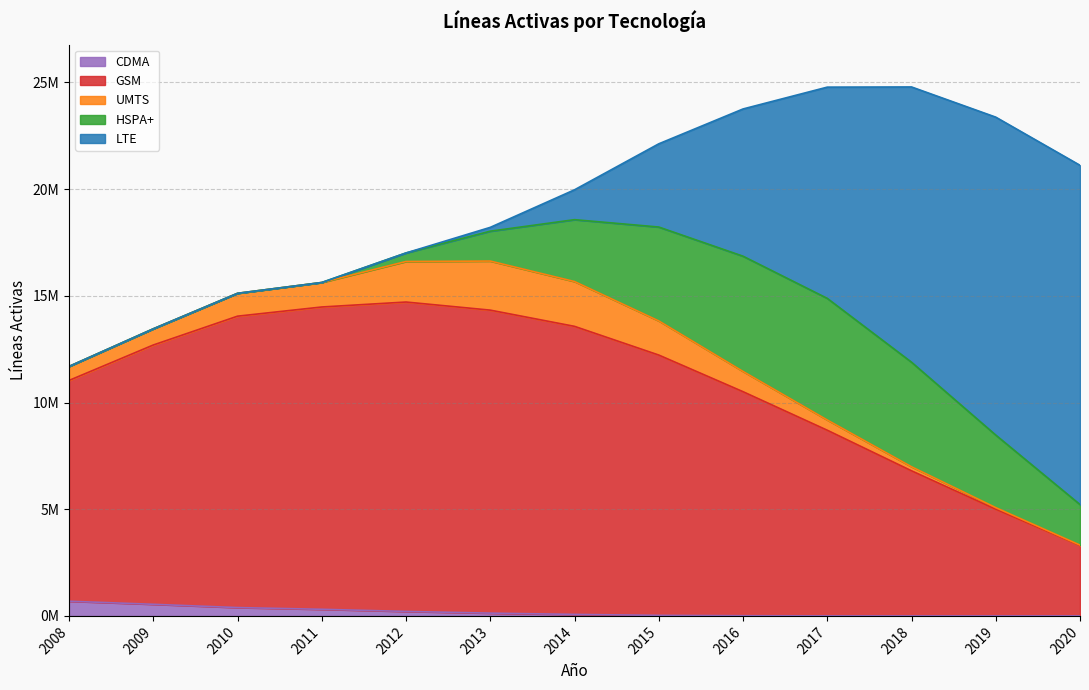

Which series ends up on top after the final intersection of CDMA and LTE?

LTE